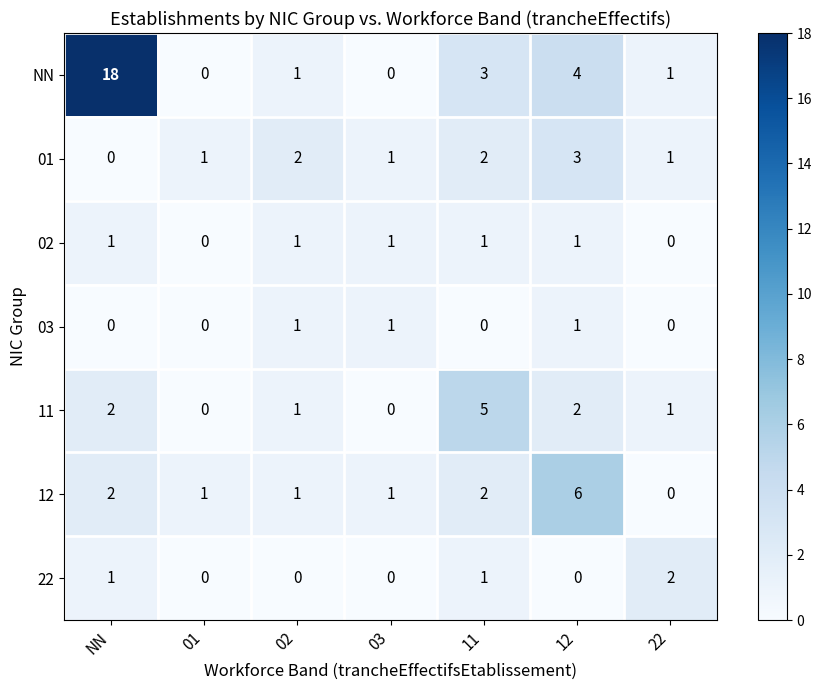

At which category does the chart reach its peak across all series?

NN